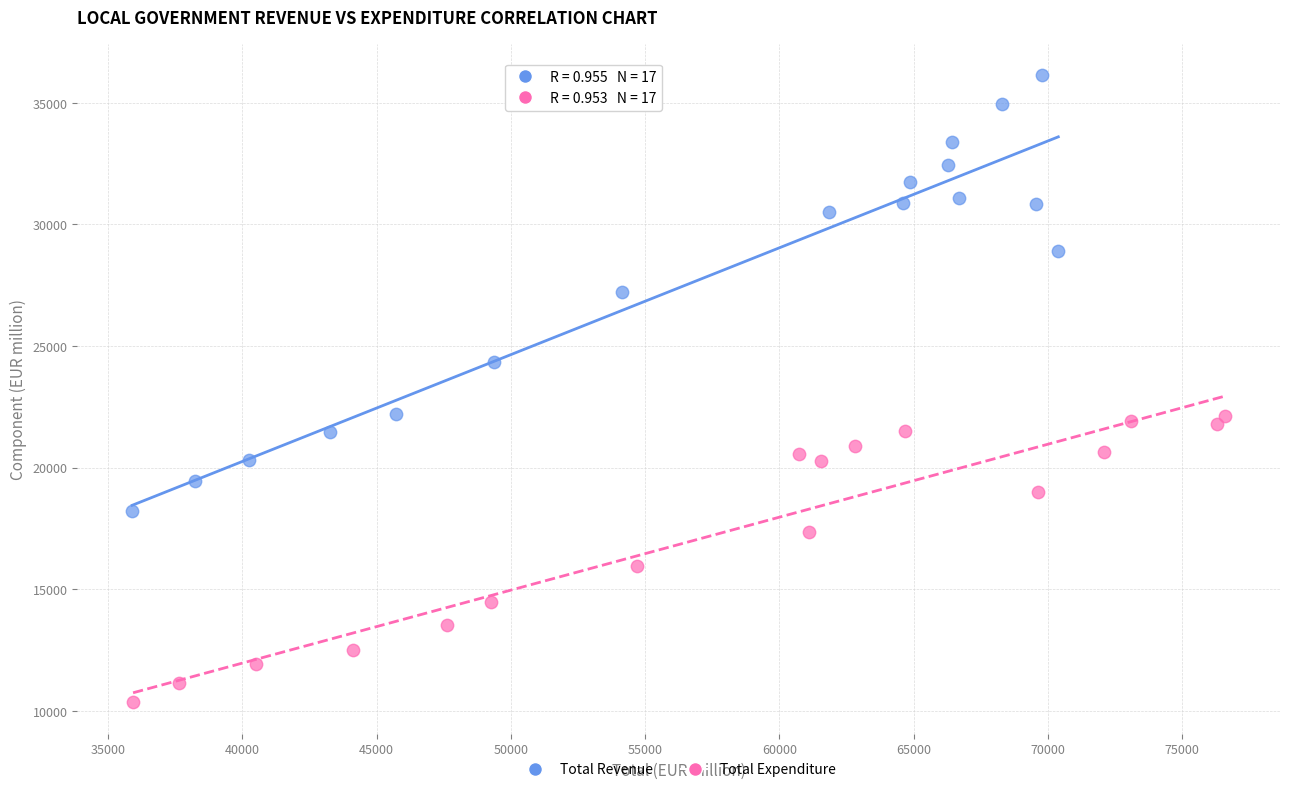

Which series has the largest Y range (max minus min)?

Total Revenue